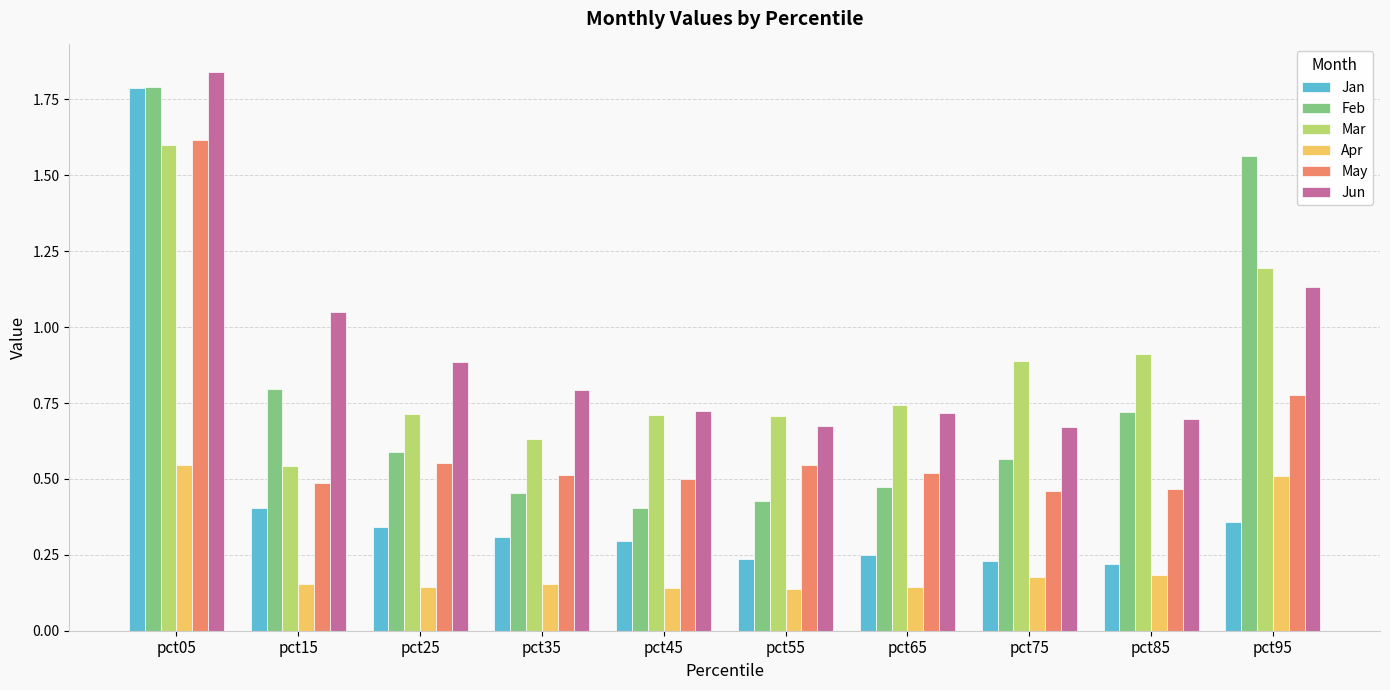

At which label does Apr reach its peak?

pct05